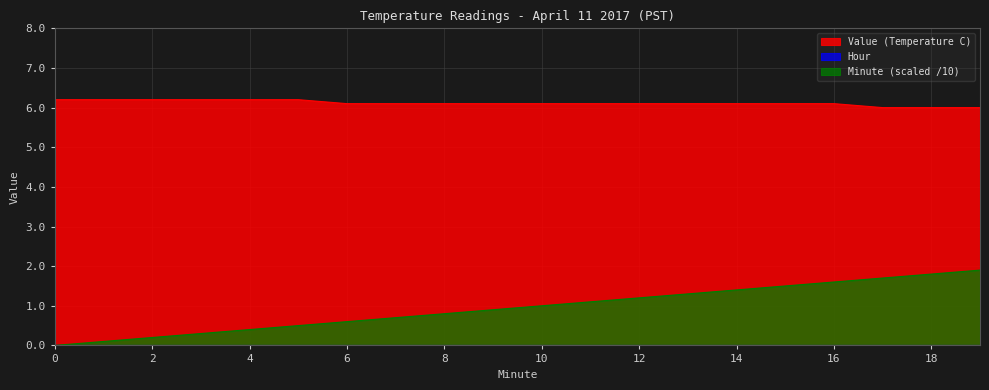

At how many categories does at least one series exceed 2?

20